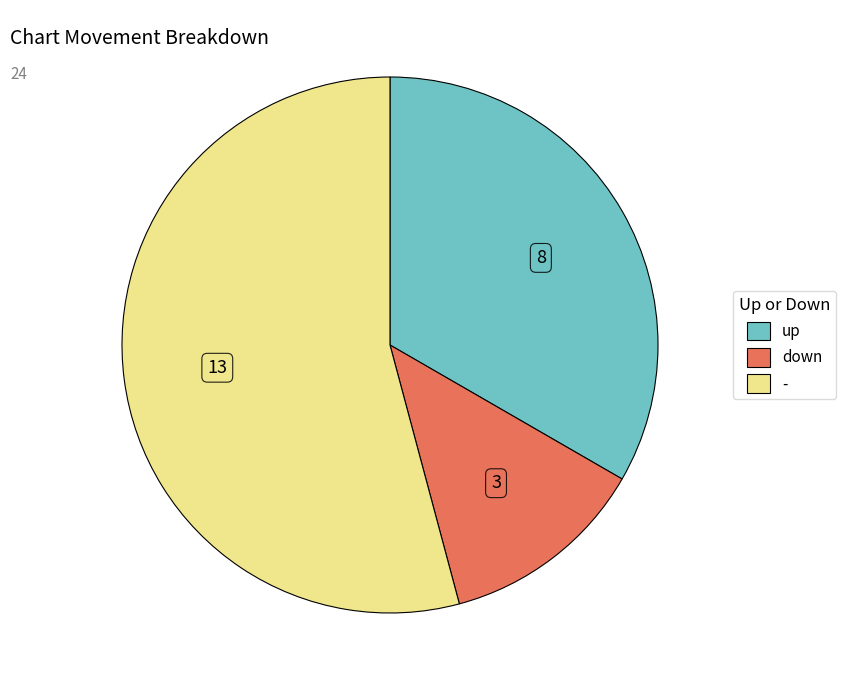

Is it true that - is 54% of the pie?

True